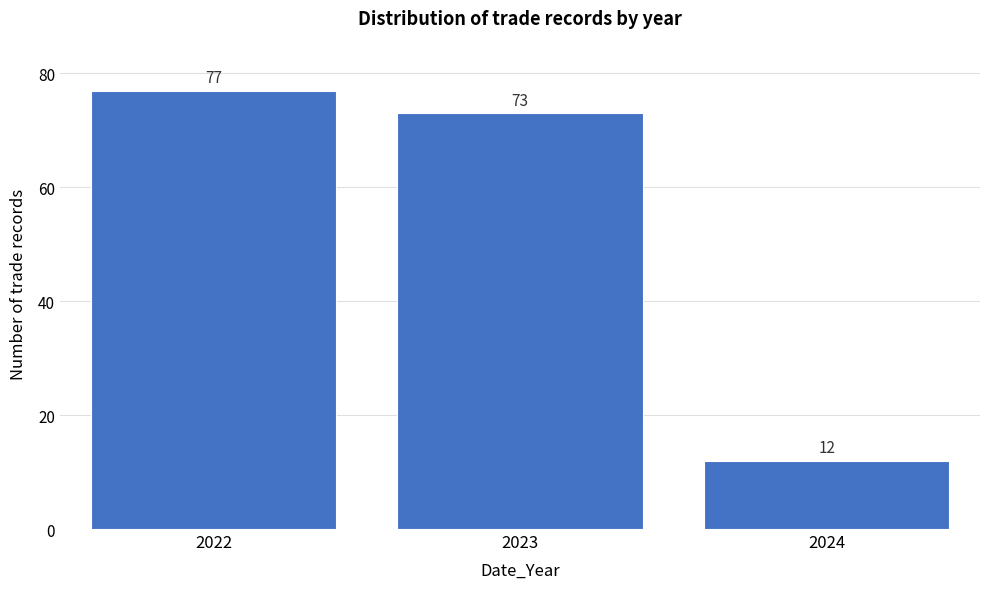

Reading left to right, what are all the values shown in this chart?

77	73	12